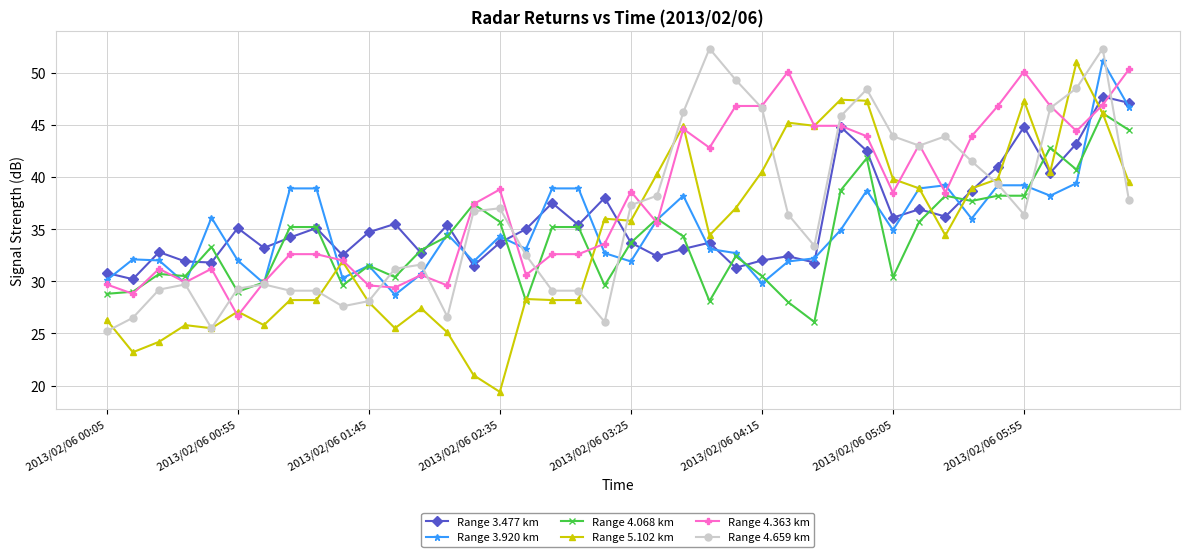

After their last crossing, which series has the higher values: Range 5.102 km or Range 4.363 km?

Range 4.363 km